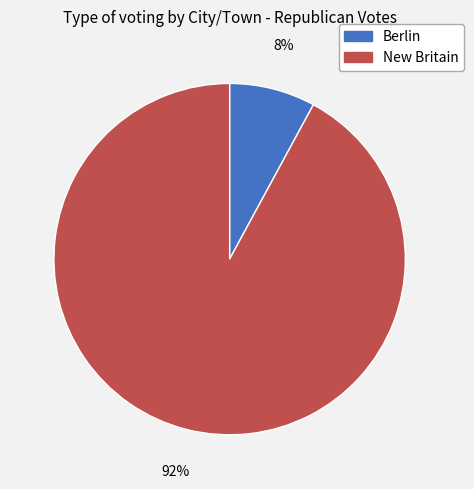

How many segments does this pie chart have?

2